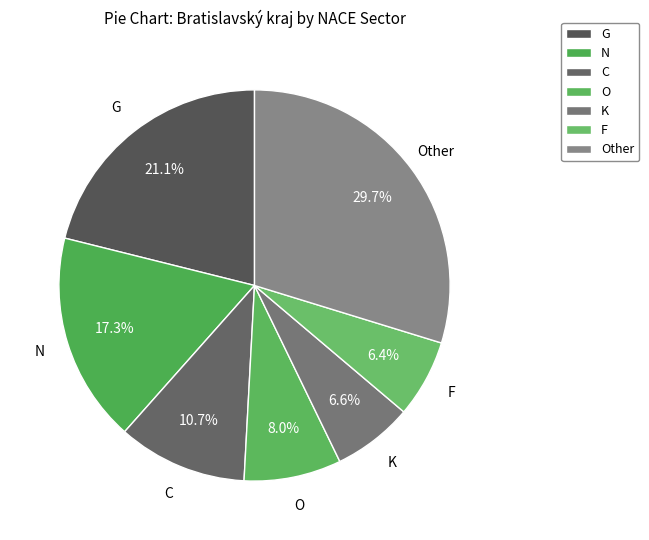

Count the number of slices in the pie.

7